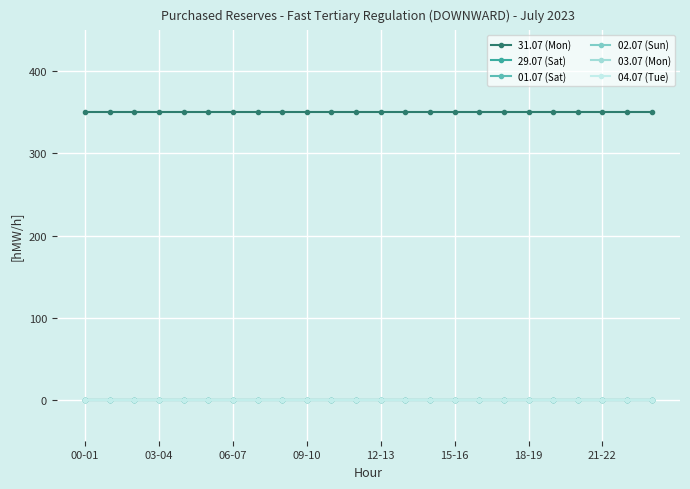

True or false: 03.07 (Mon) and 04.07 (Tue) intersect in this chart.

False